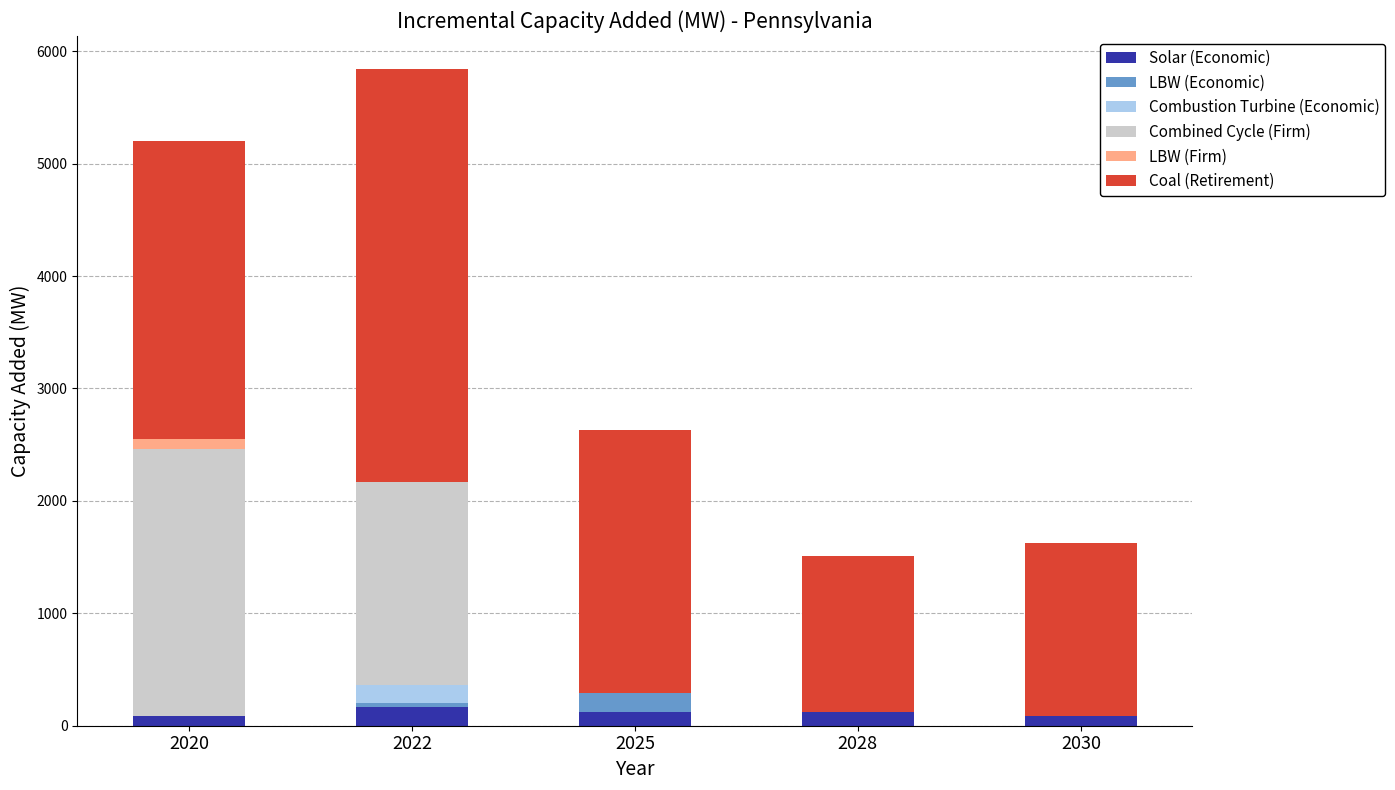

Read the Solar (Economic) value at 2025.

123.6